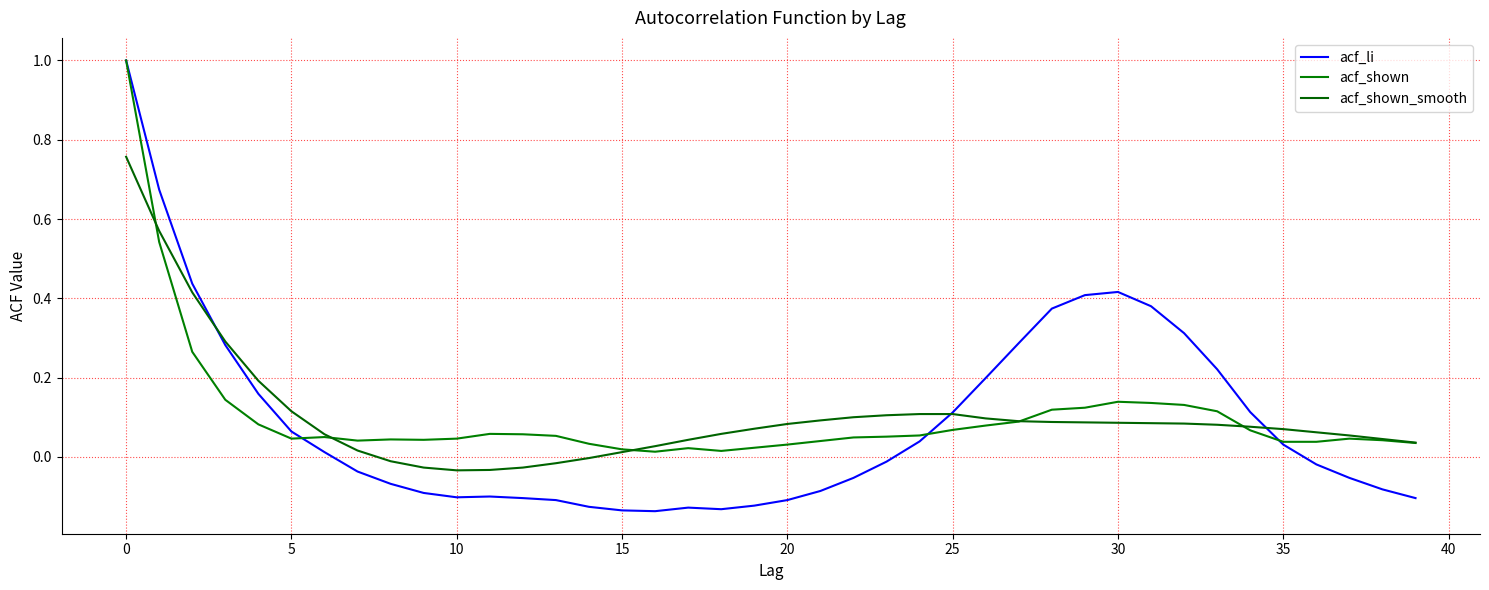

How many categories are shown in the chart?

40